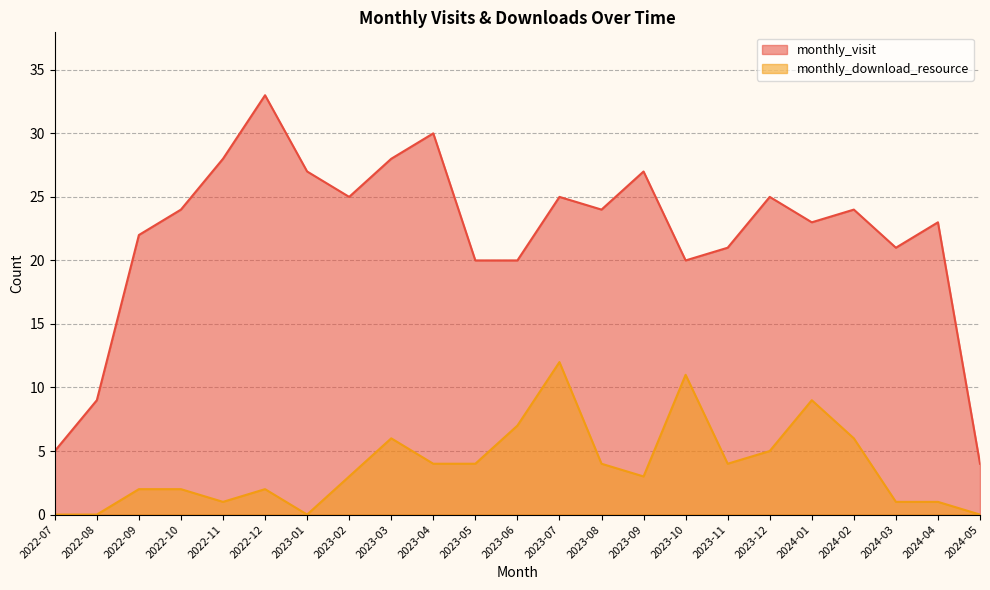

How many series are shown in this chart?

2